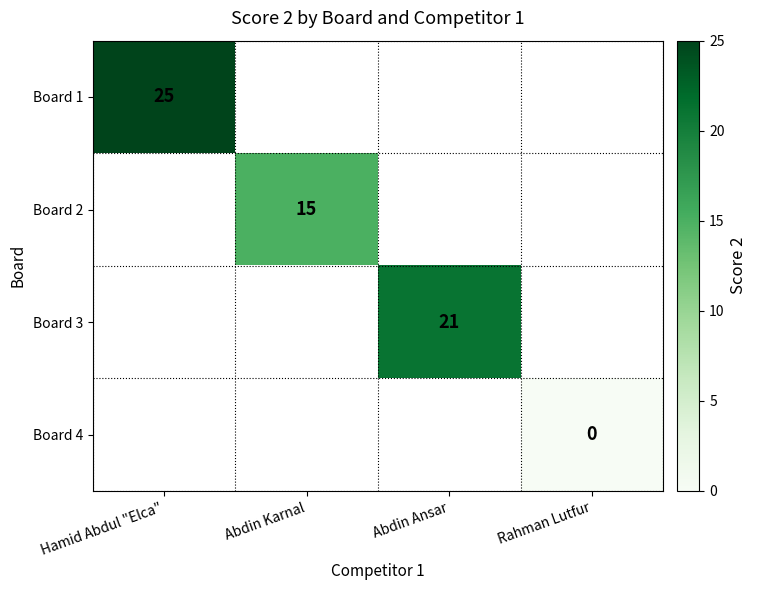

The Board 3 series shows 21 at Abdin Ansar. True or false?

True